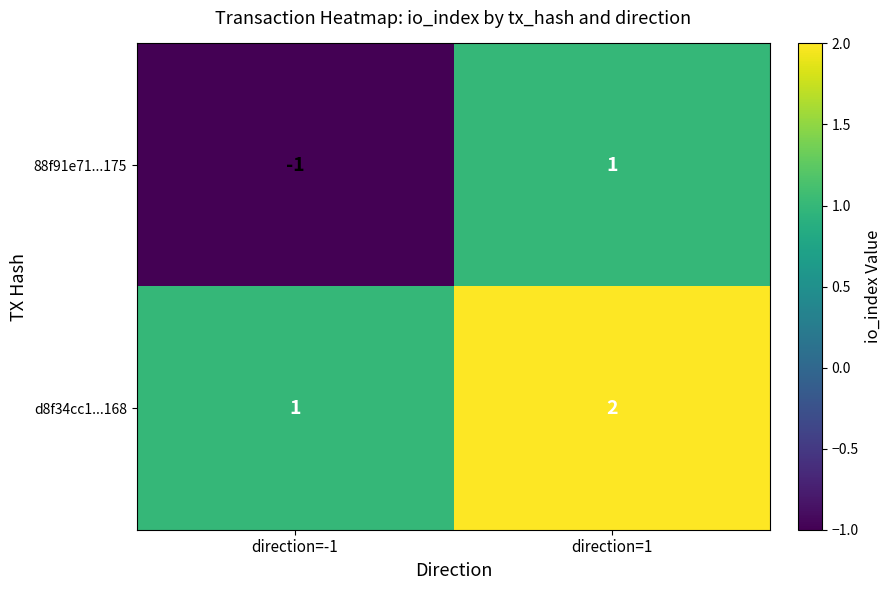

At which label does d8f34cc1...168 reach its minimum?

direction=-1